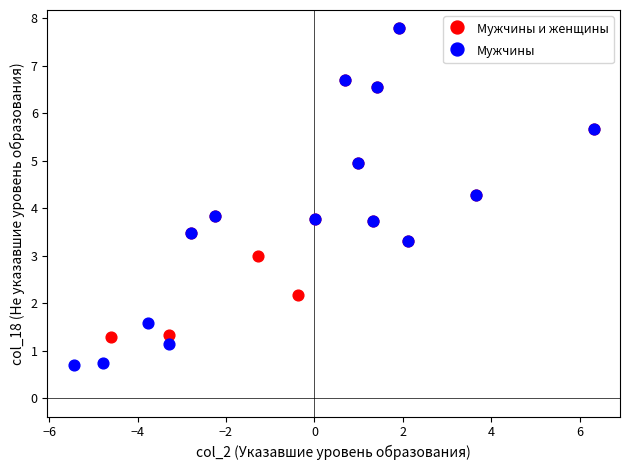

What are all the series names shown in the legend?

Мужчины и женщины, Мужчины